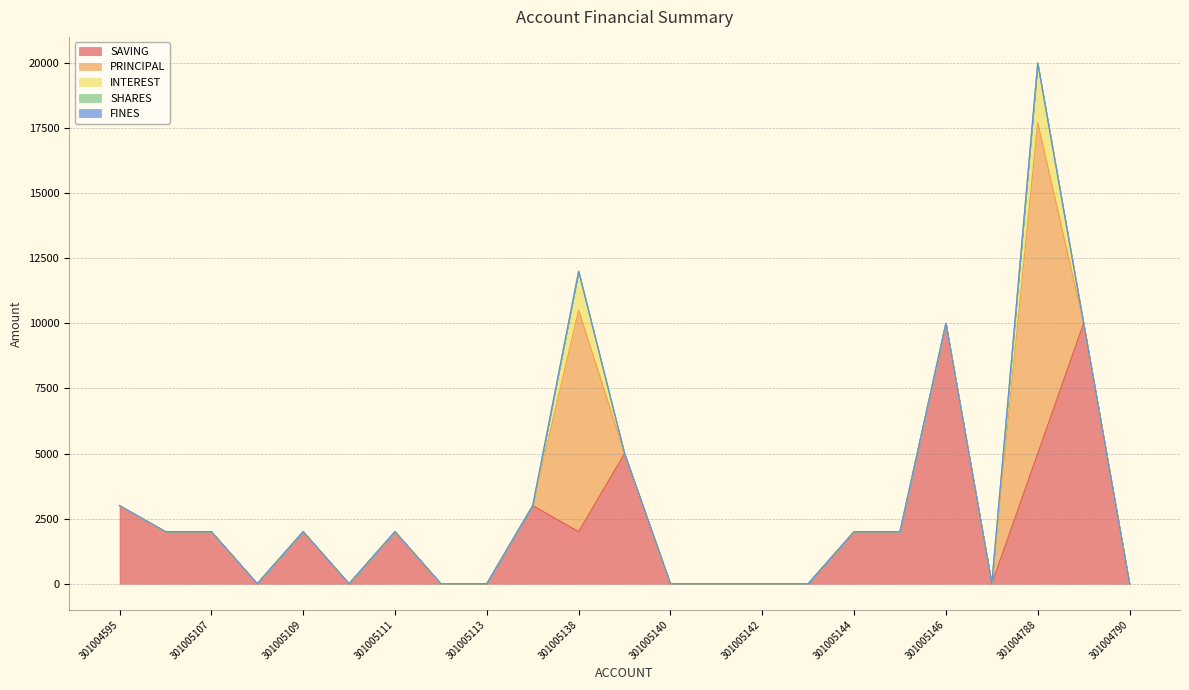

What are all the series names shown in the legend?

SAVING, PRINCIPAL, INTEREST, SHARES, FINES